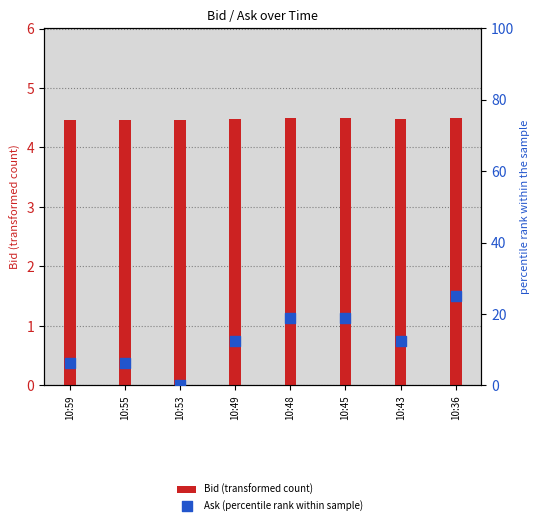

What is the total value across all series at 10:59?

10.7